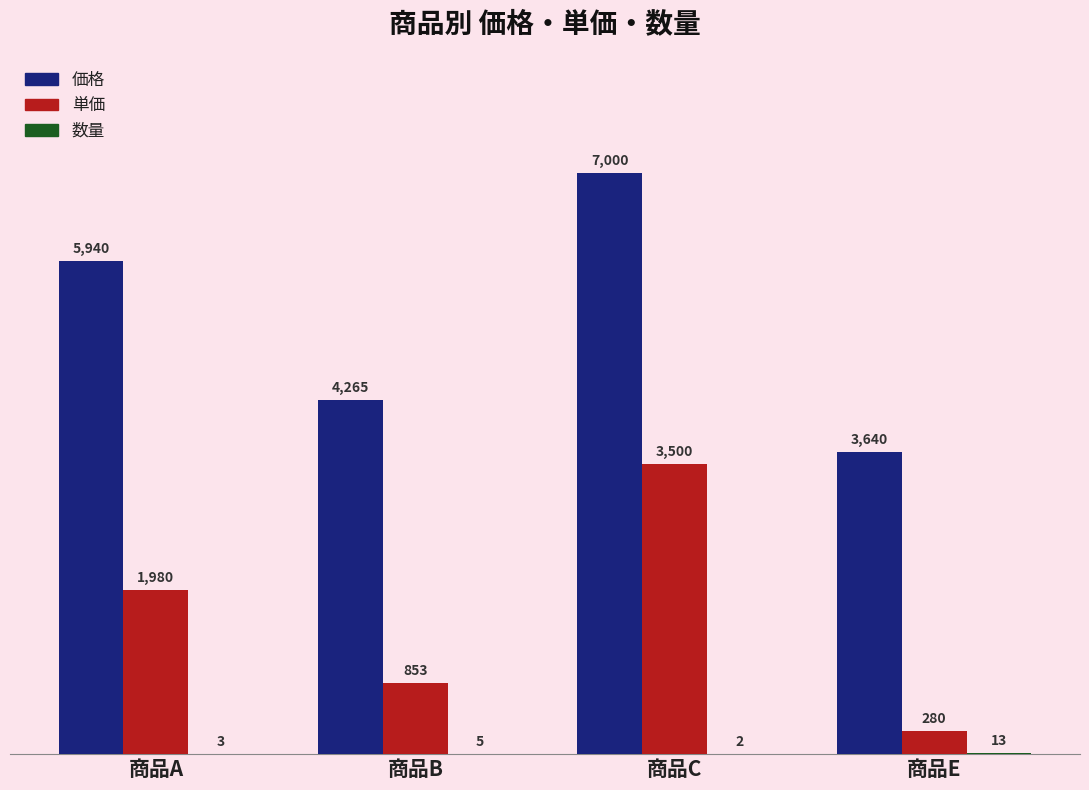

What is the maximum value shown in the chart?

7000